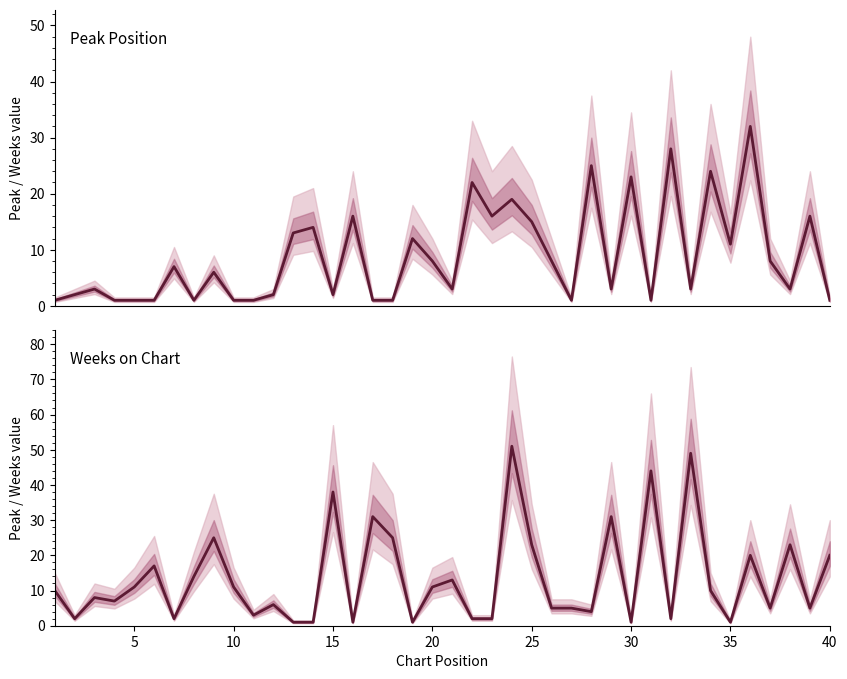

At how many categories does at least one series exceed 6?

36